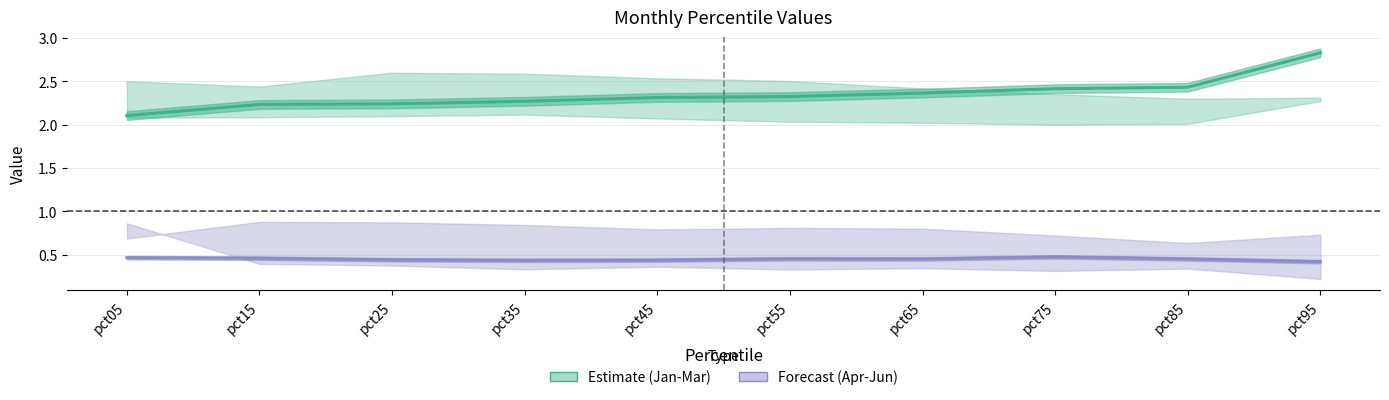

Rank the series at pct25 from highest to lowest value.

Estimate, Forecast